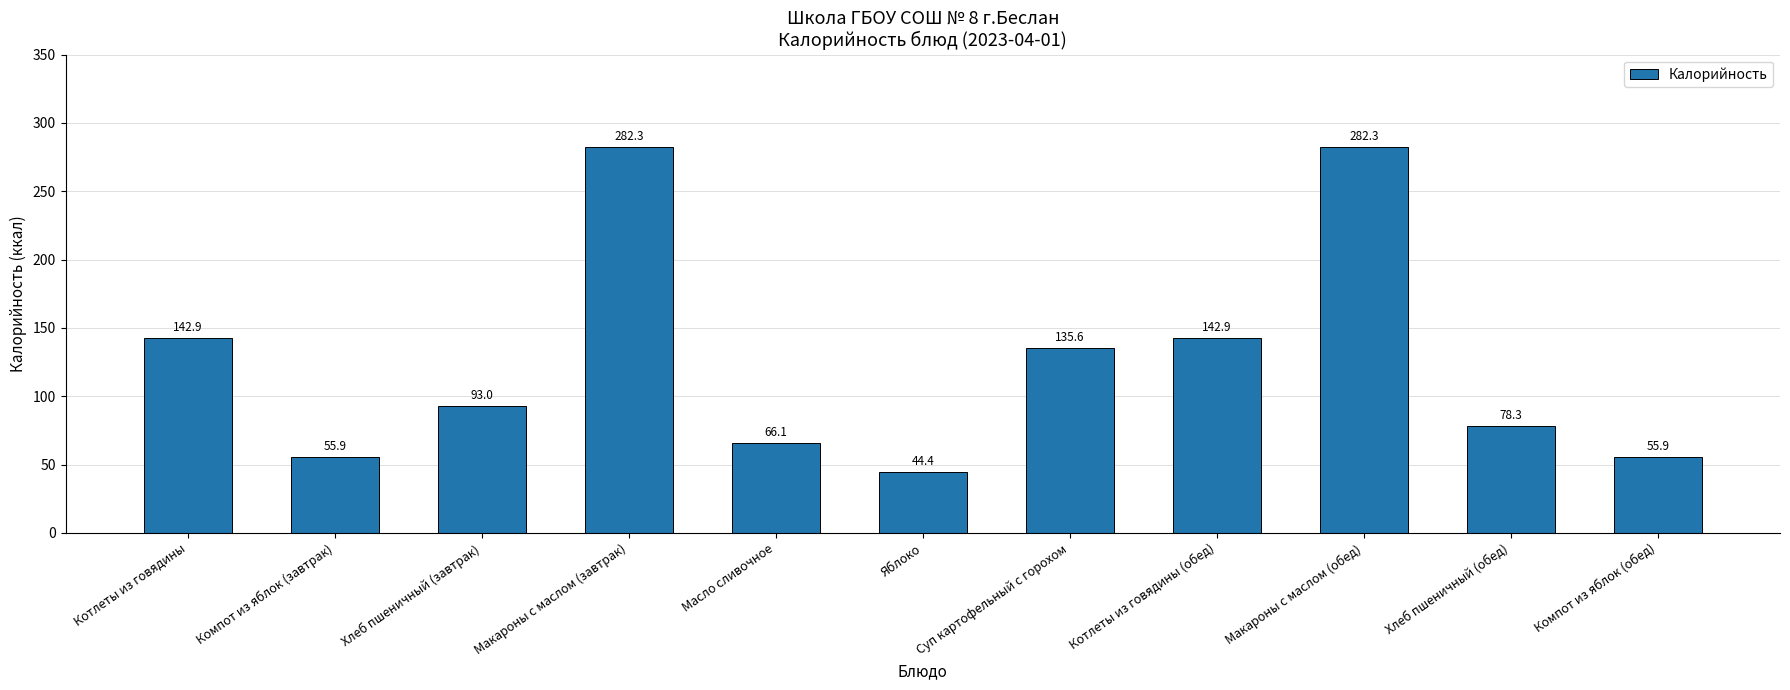

Which has a higher value, Хлеб пшеничный (завтрак) or Компот из яблок (завтрак)?

Хлеб пшеничный (завтрак)